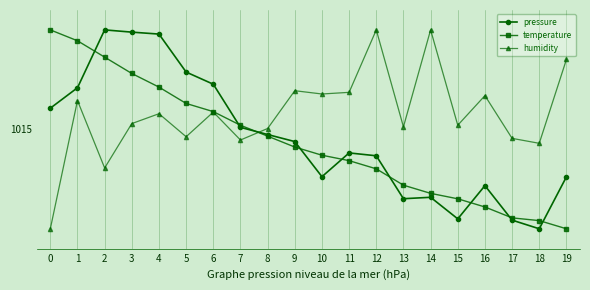

What are all the series names shown in the legend?

pressure, temperature, humidity